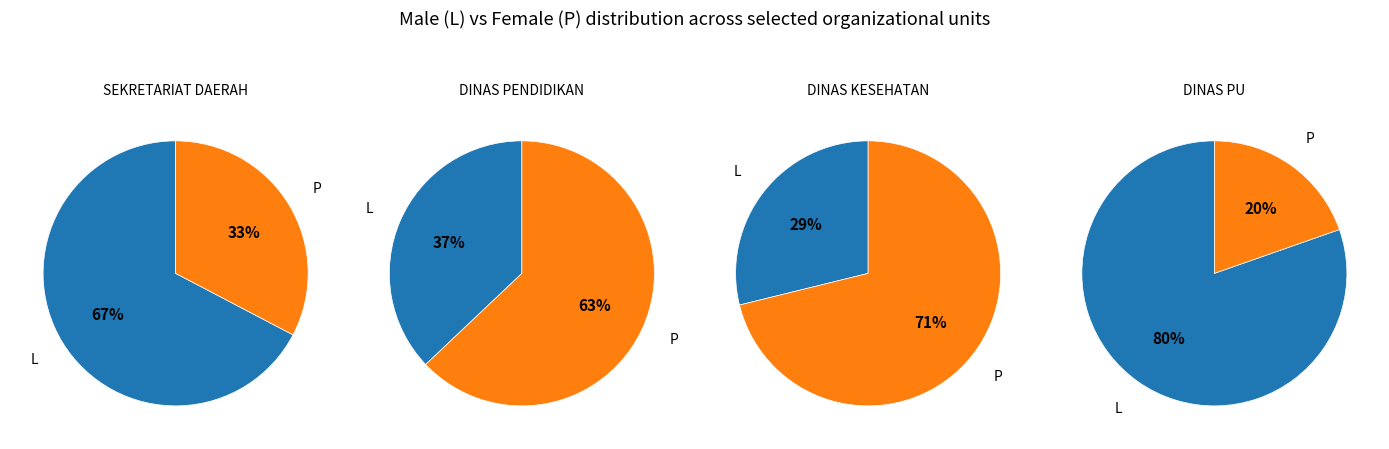

What percentage do L and P together represent?

100.0%